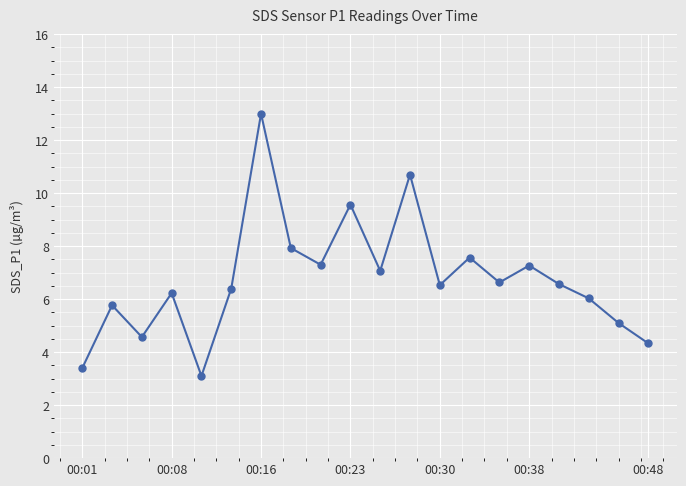

How many distinct data groups are displayed?

1